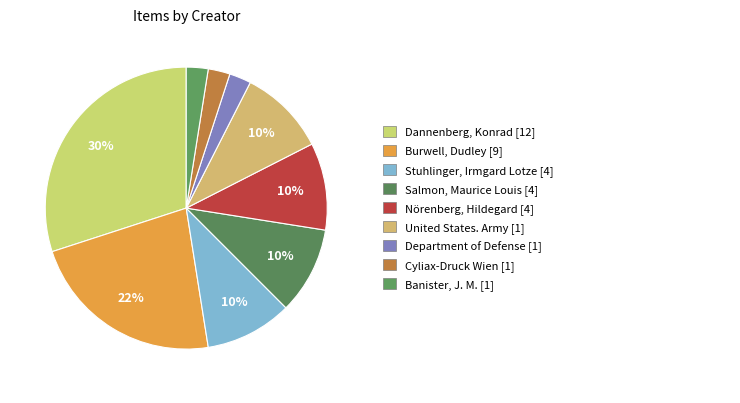

How many slices are in this pie chart?

9